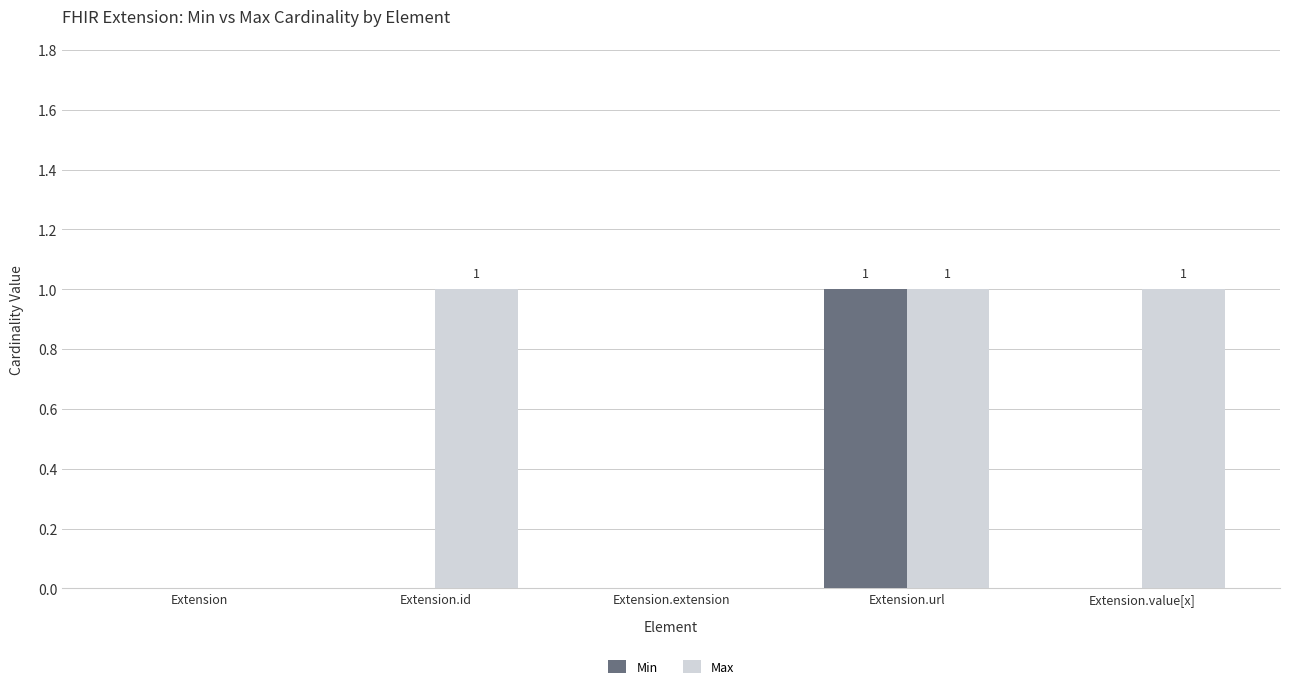

How many groups of bars are there?

5